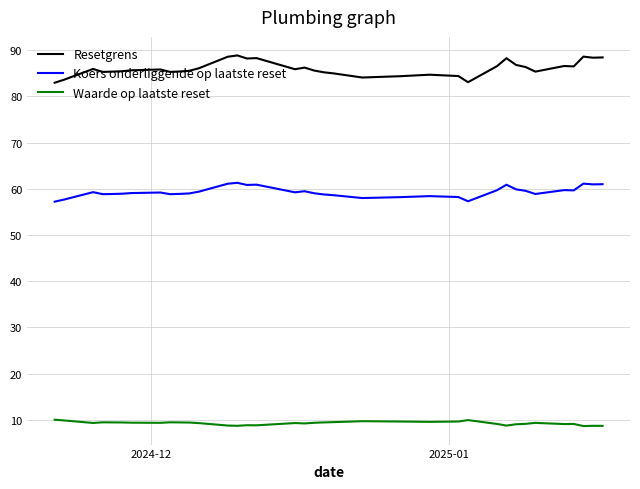

True or false: Waarde op laatste reset and Resetgrens cross at least once.

False